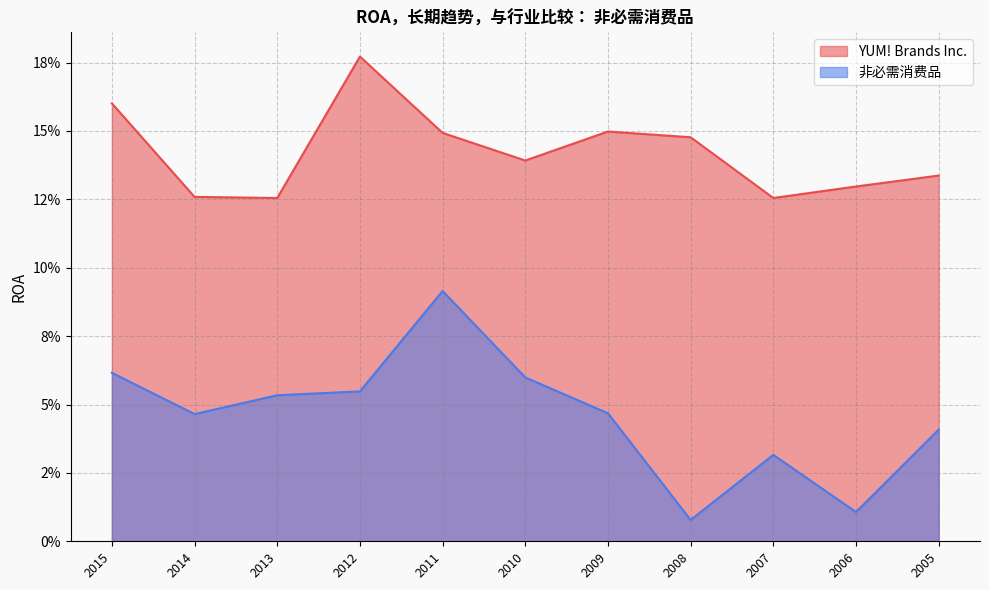

How many series are shown in this chart?

2